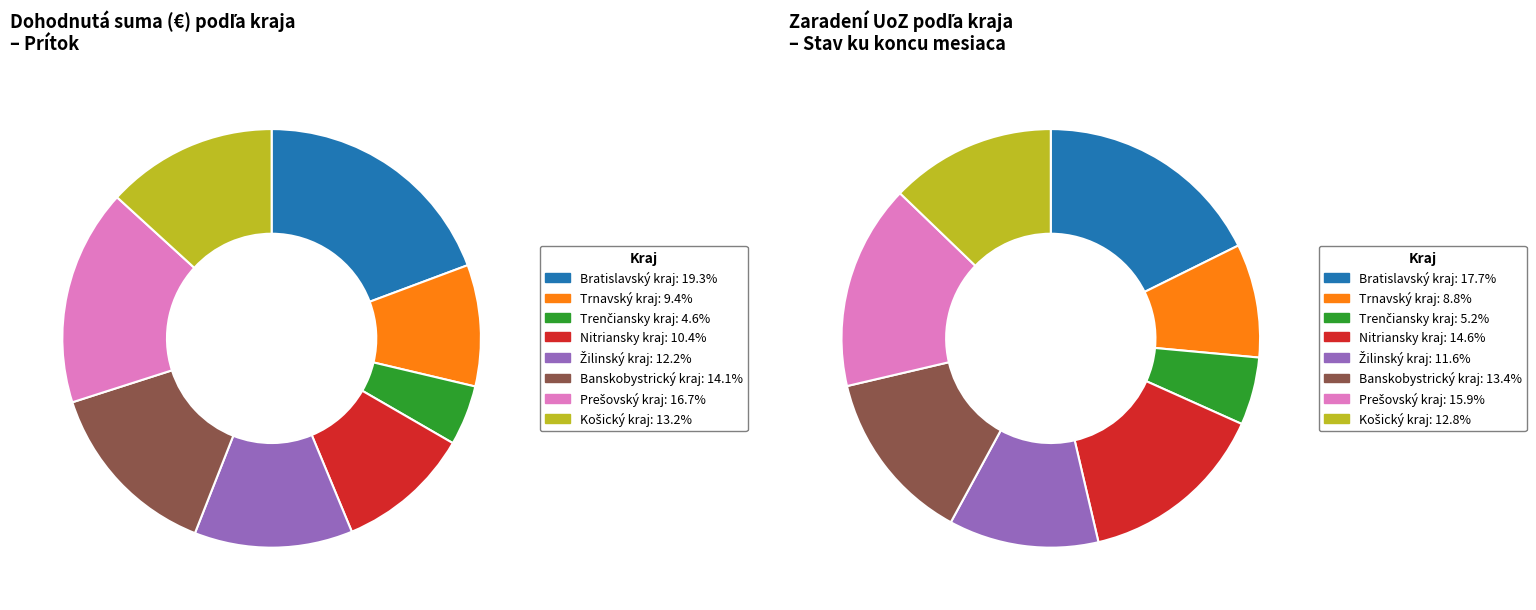

To the nearest percent, what is the difference between the Prešovský kraj and Bratislavský kraj slice percentages?

3%